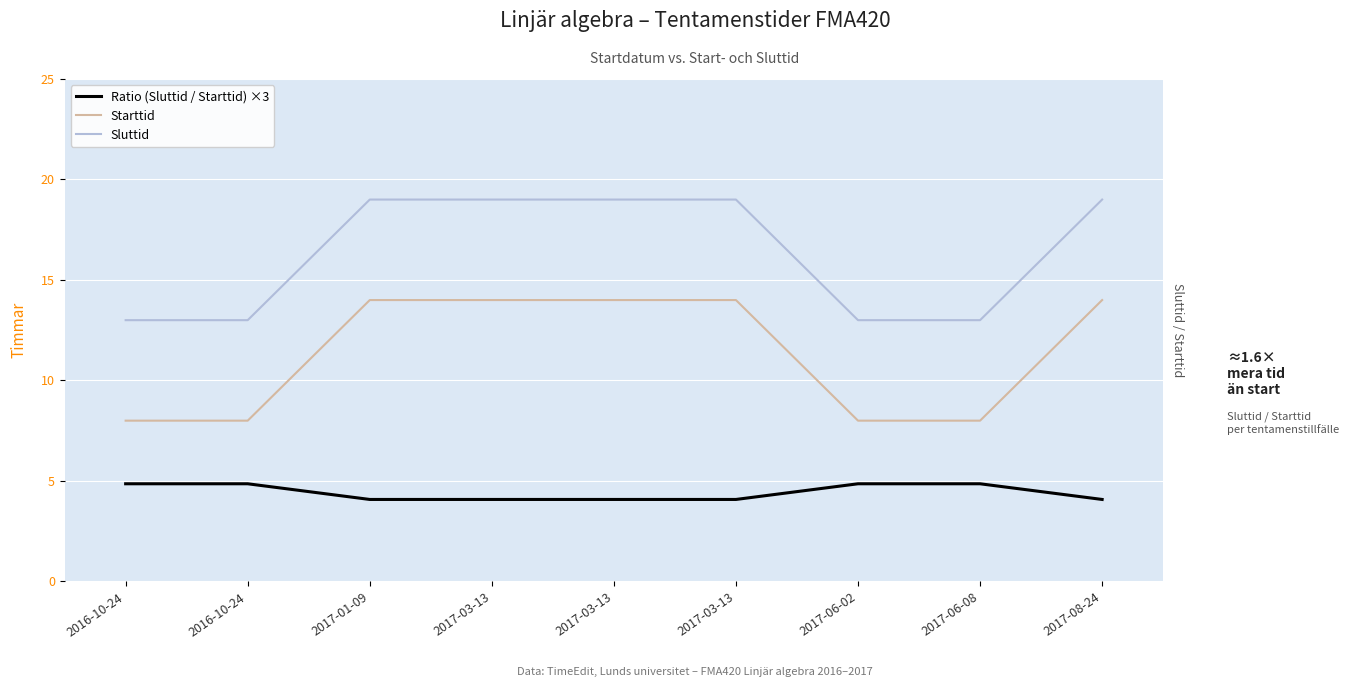

What is the difference between the maximum and minimum values in the Ratio (Sluttid / Starttid) ×3 series?

0.8